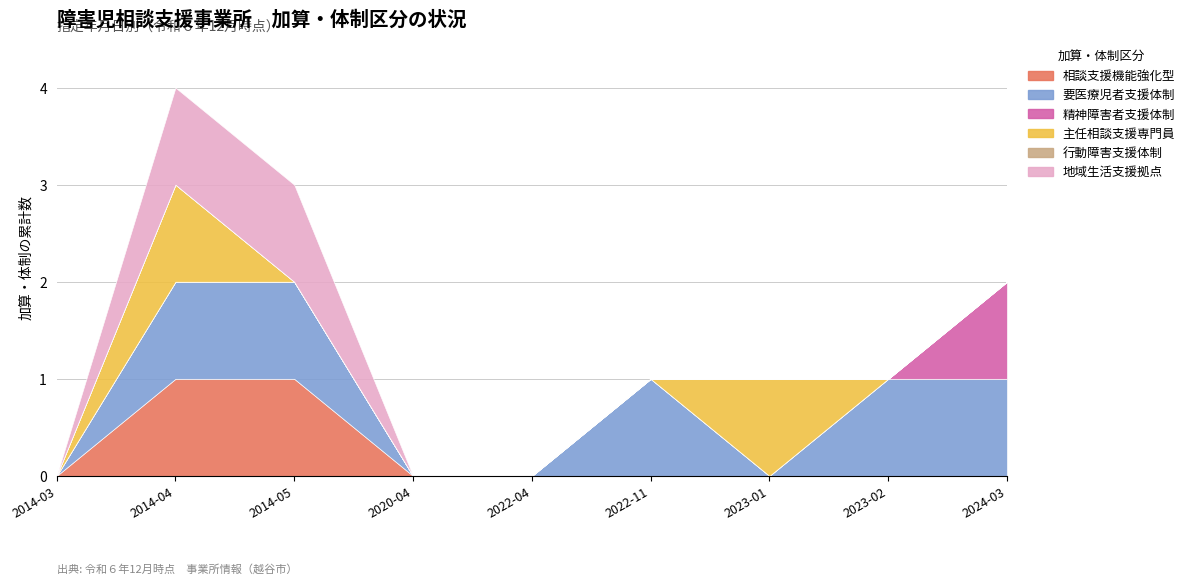

What is the sum of the 地域生活支援拠点 values at 2014-05-01 and 2022-04-01?

1